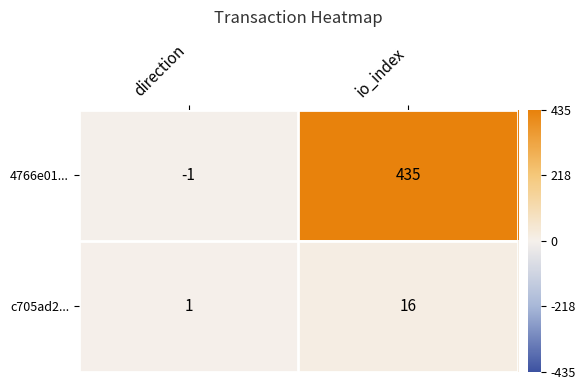

Is it true that c705ad2... equals 1 at direction?

True